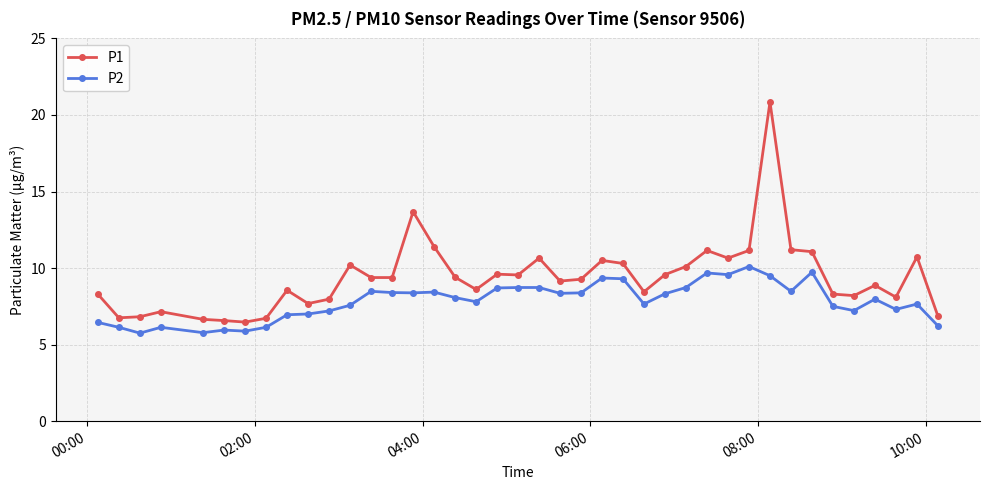

What is the sum of all P2 values?

313.6